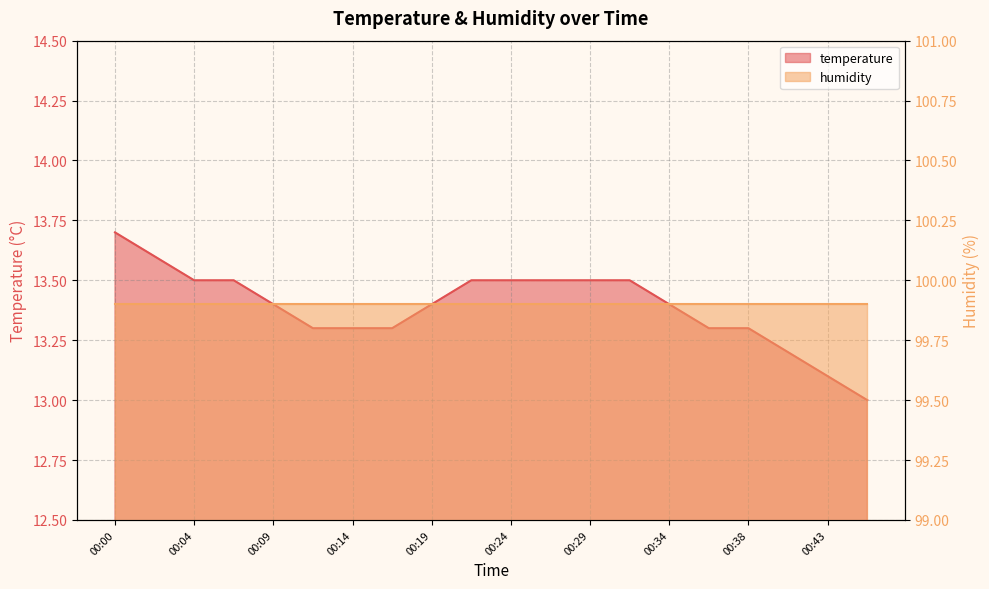

Rank the categories by value from highest to lowest.

00:00, 00:02, 00:04, 00:07, 00:21, 00:24, 00:26, 00:29, 00:31, 00:09, 00:19, 00:34, 00:12, 00:14, 00:17, 00:36, 00:38, 00:41, 00:43, 00:46